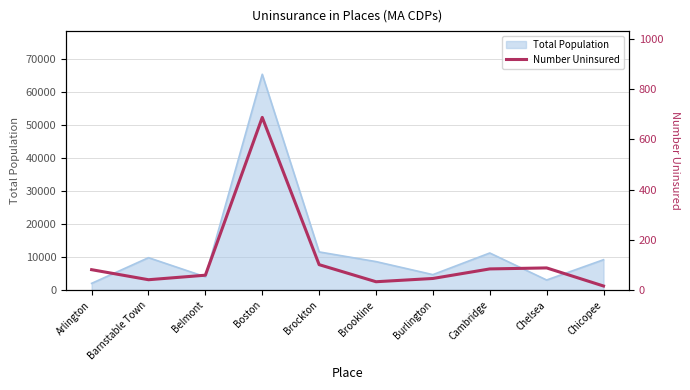

What is the label of the 2nd point from the left?

Barnstable Town